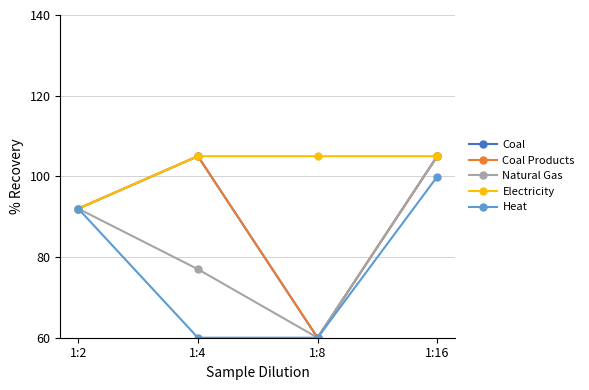

Which category has the lowest value in the Coal series?

1:8